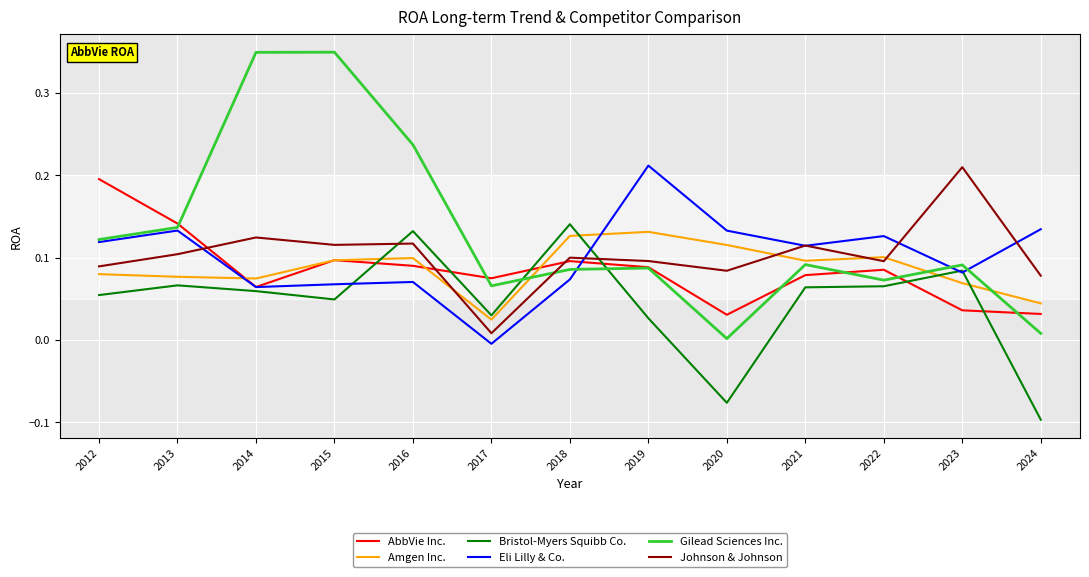

True or false: Bristol-Myers Squibb Co. has more than 2 interior local peaks.

True